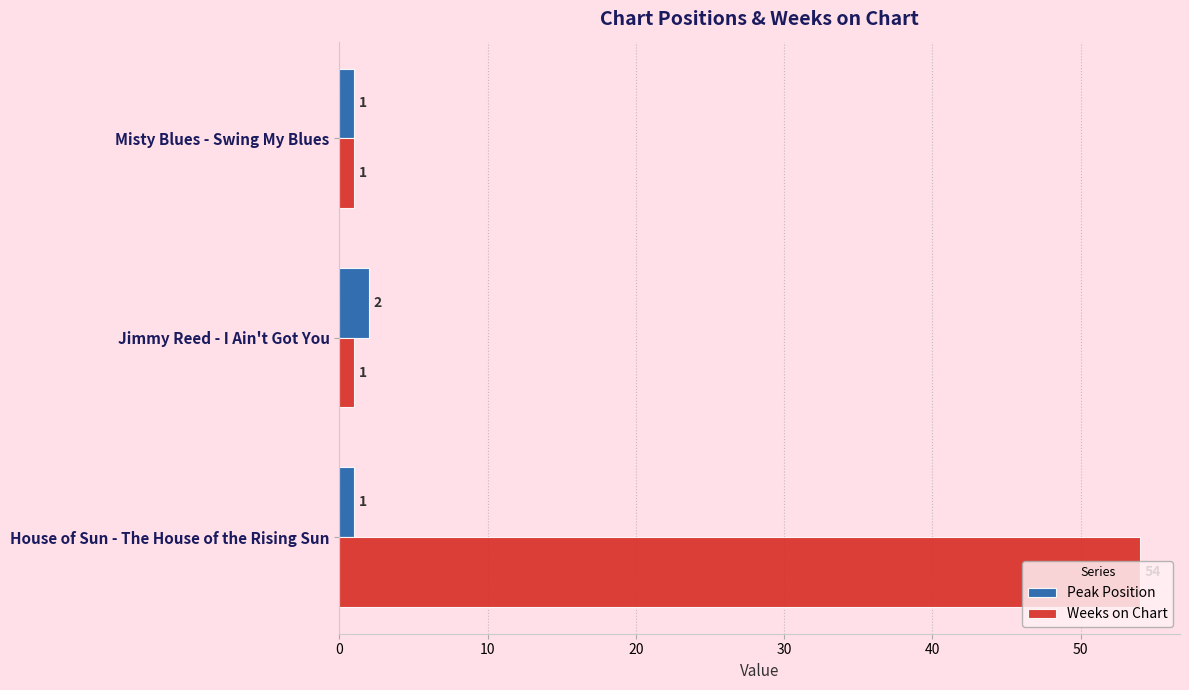

Which series has the largest range (max minus min)?

Weeks on Chart